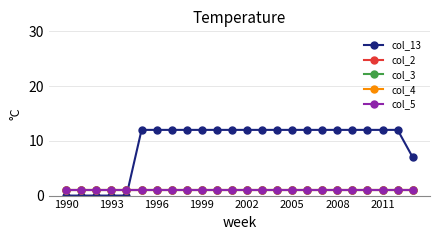

How many lines are shown in the chart?

5